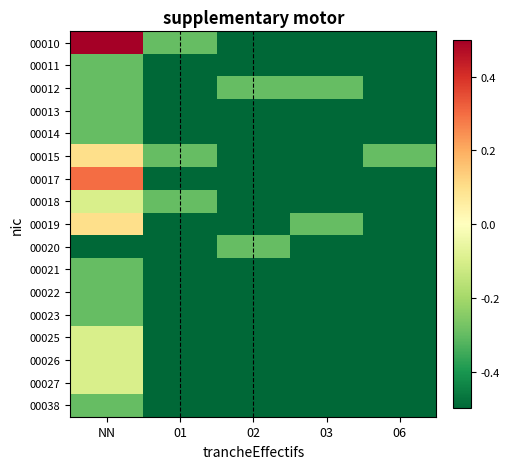

Reading right to left, transcribe all the data shown in this chart.

00010: 06=-0.5	03=-0.5	02=-0.5	01=-0.3	NN=0.5
00011: 06=-0.5	03=-0.5	02=-0.5	01=-0.5	NN=-0.3
00012: 06=-0.5	03=-0.3	02=-0.3	01=-0.5	NN=-0.3
00013: 06=-0.5	03=-0.5	02=-0.5	01=-0.5	NN=-0.3
00014: 06=-0.5	03=-0.5	02=-0.5	01=-0.5	NN=-0.3
00015: 06=-0.3	03=-0.5	02=-0.5	01=-0.3	NN=0.1
00017: 06=-0.5	03=-0.5	02=-0.5	01=-0.5	NN=0.3
00018: 06=-0.5	03=-0.5	02=-0.5	01=-0.3	NN=-0.1
00019: 06=-0.5	03=-0.3	02=-0.5	01=-0.5	NN=0.1
00020: 06=-0.5	03=-0.5	02=-0.3	01=-0.5	NN=-0.5
00021: 06=-0.5	03=-0.5	02=-0.5	01=-0.5	NN=-0.3
00022: 06=-0.5	03=-0.5	02=-0.5	01=-0.5	NN=-0.3
00023: 06=-0.5	03=-0.5	02=-0.5	01=-0.5	NN=-0.3
00025: 06=-0.5	03=-0.5	02=-0.5	01=-0.5	NN=-0.1
00026: 06=-0.5	03=-0.5	02=-0.5	01=-0.5	NN=-0.1
00027: 06=-0.5	03=-0.5	02=-0.5	01=-0.5	NN=-0.1
00038: 06=-0.5	03=-0.5	02=-0.5	01=-0.5	NN=-0.3